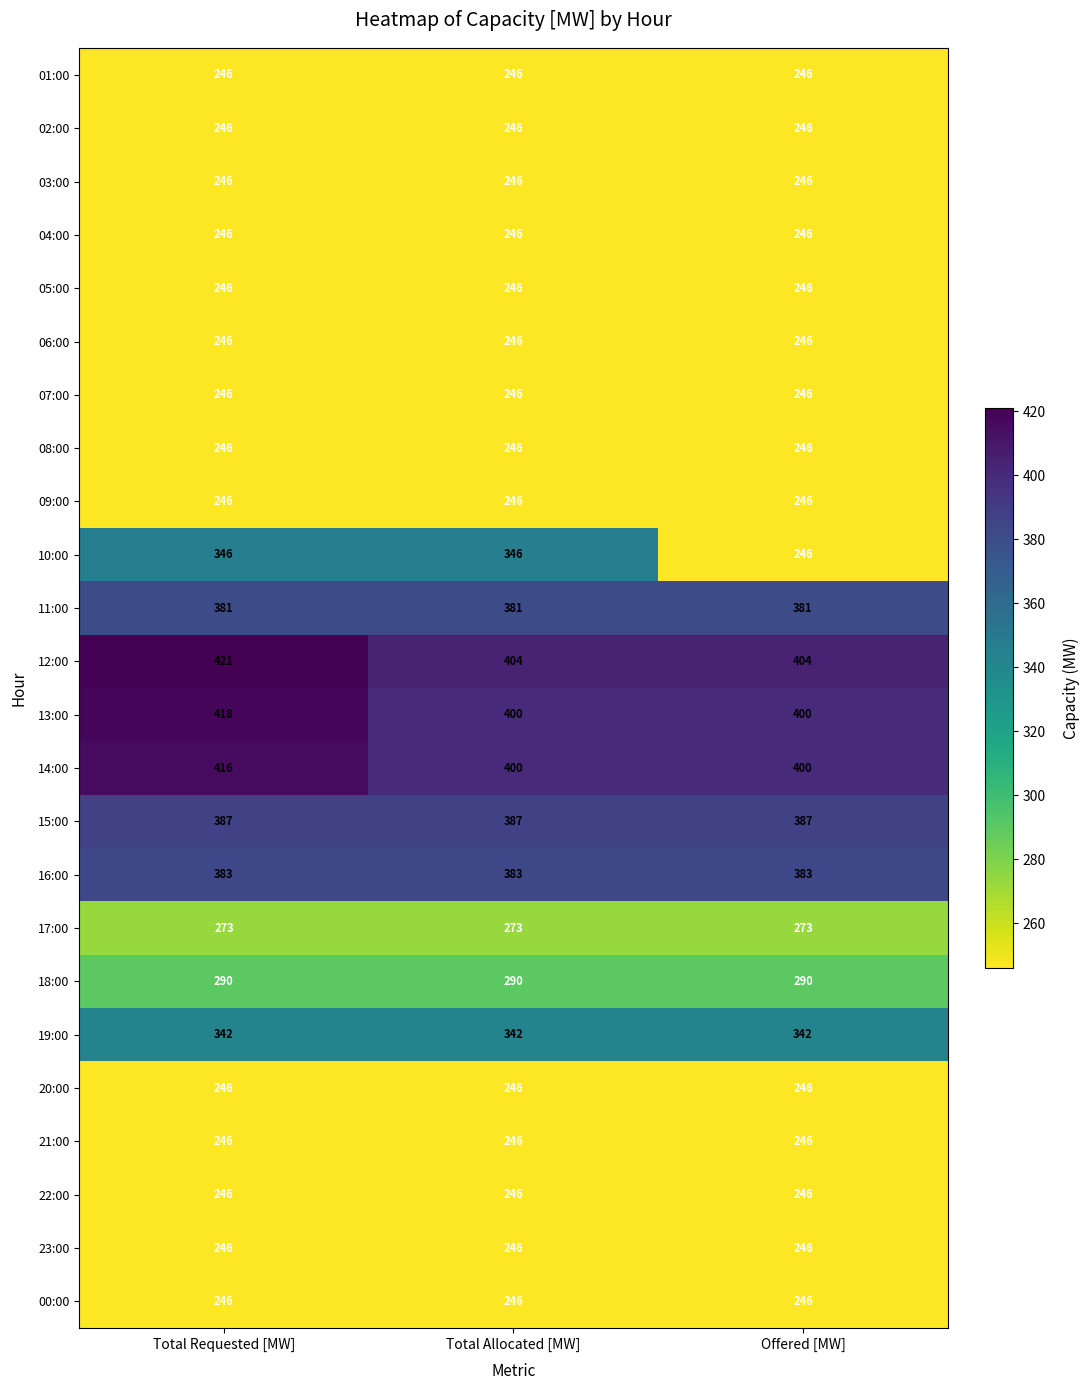

Which series has the widest spread of values?

10:00